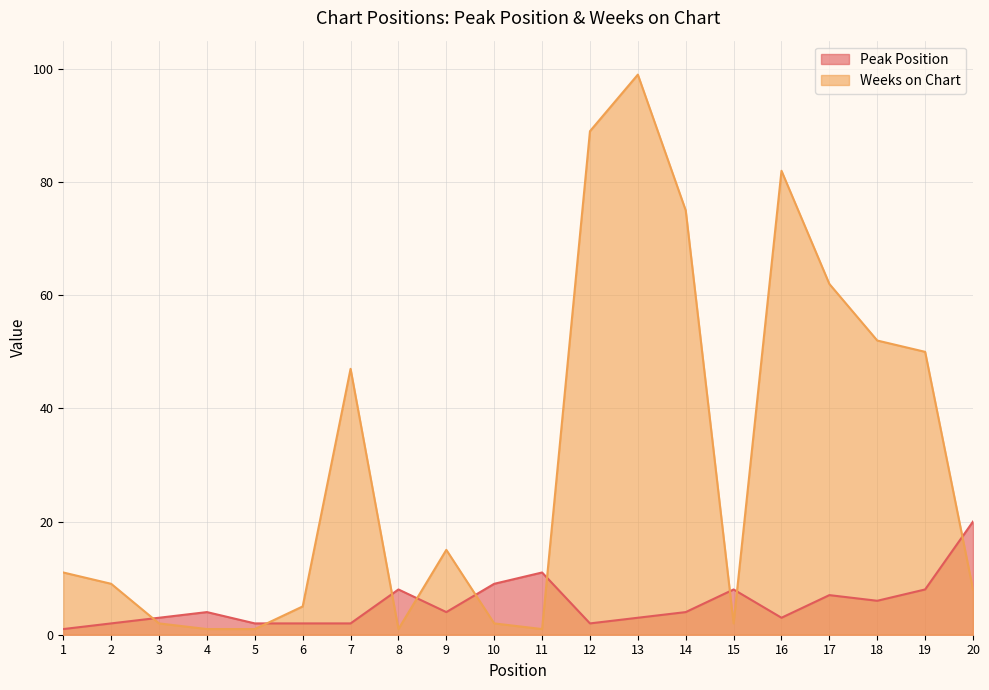

Reading left to right, list all the values displayed in this chart.

Peak Position: 1	2	3	4	2	2	2	8	4	9	11	2	3	4	8	3	7	6	8	20
Weeks on Chart: 11	9	2	1	1	5	47	1	15	2	1	89	99	75	2	82	62	52	50	8